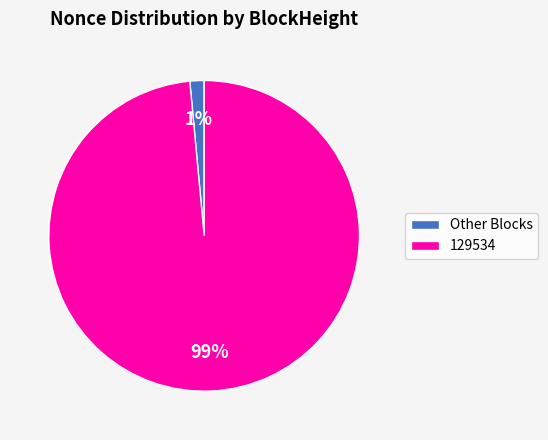

Is it true that 129534 is 99% of the pie?

True